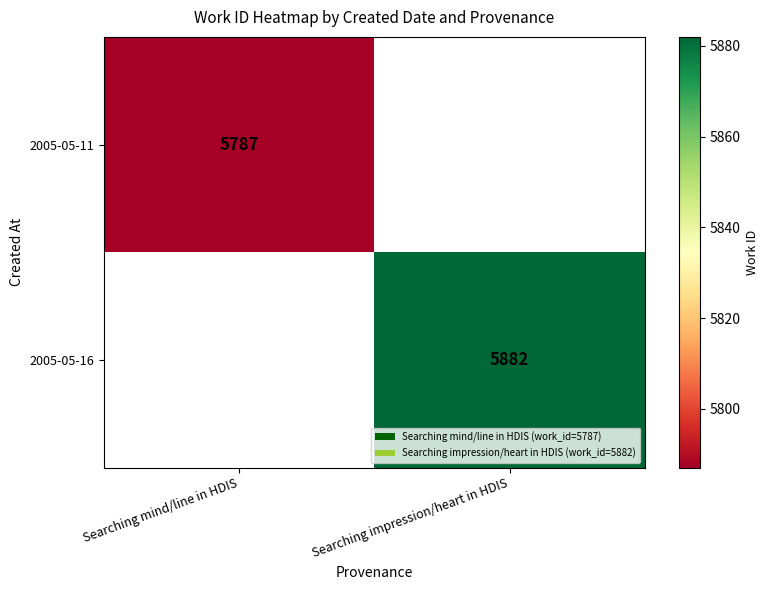

Count the number of categories in the chart.

2